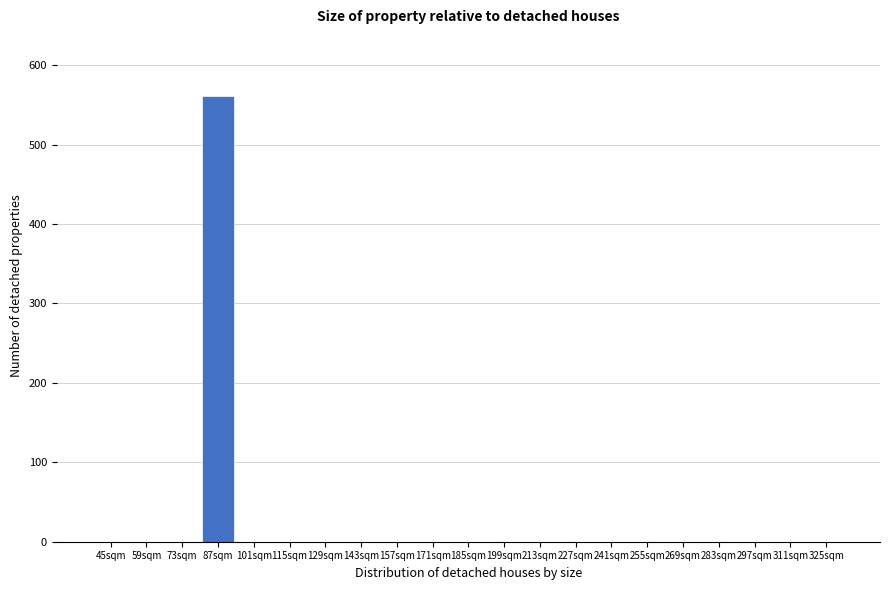

Reading right to left, extract all data points from this chart.

325sqm=0	311sqm=0	297sqm=0	283sqm=0	269sqm=0	255sqm=0	241sqm=0	227sqm=0	213sqm=0	199sqm=0	185sqm=0	171sqm=0	157sqm=0	143sqm=0	129sqm=0	115sqm=0	101sqm=0	87sqm=561	73sqm=0	59sqm=0	45sqm=0